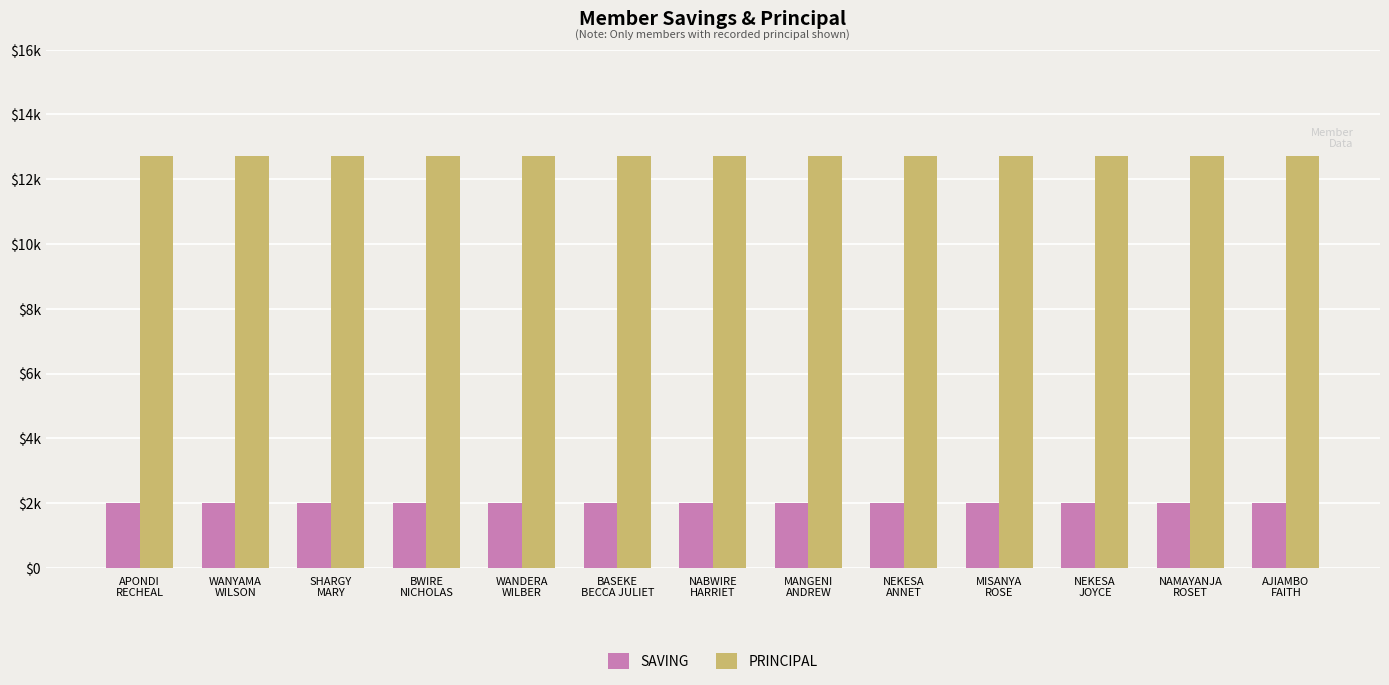

Which has a higher value, NEKESA
ANNET or NABWIRE
HARRIET?

NEKESA
ANNET